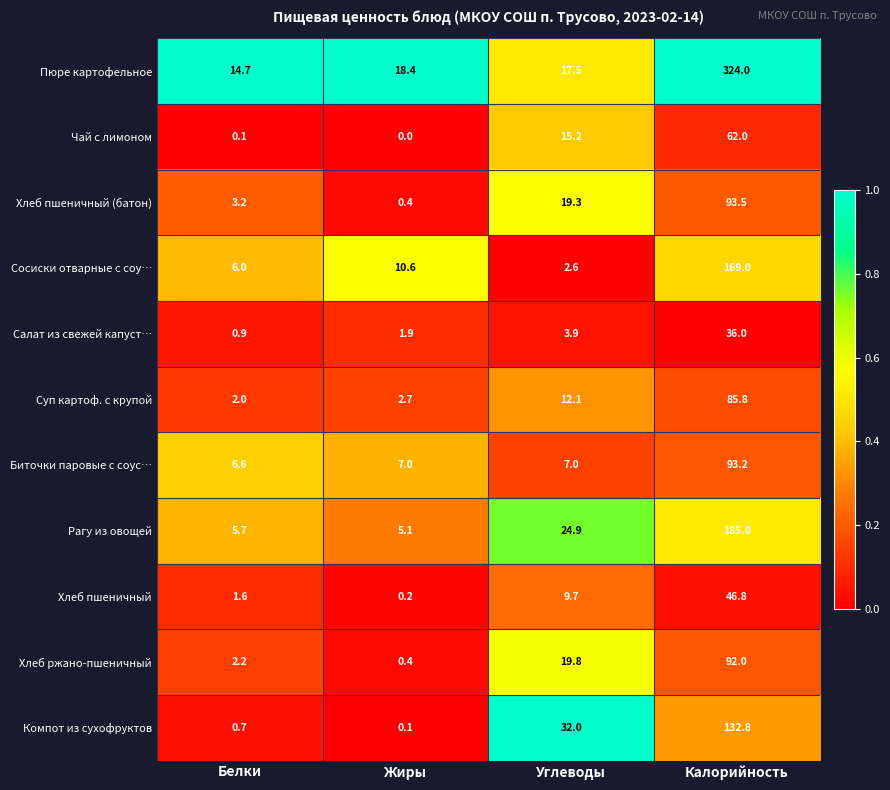

Which series has the largest total across all categories?

Пюре картофельное